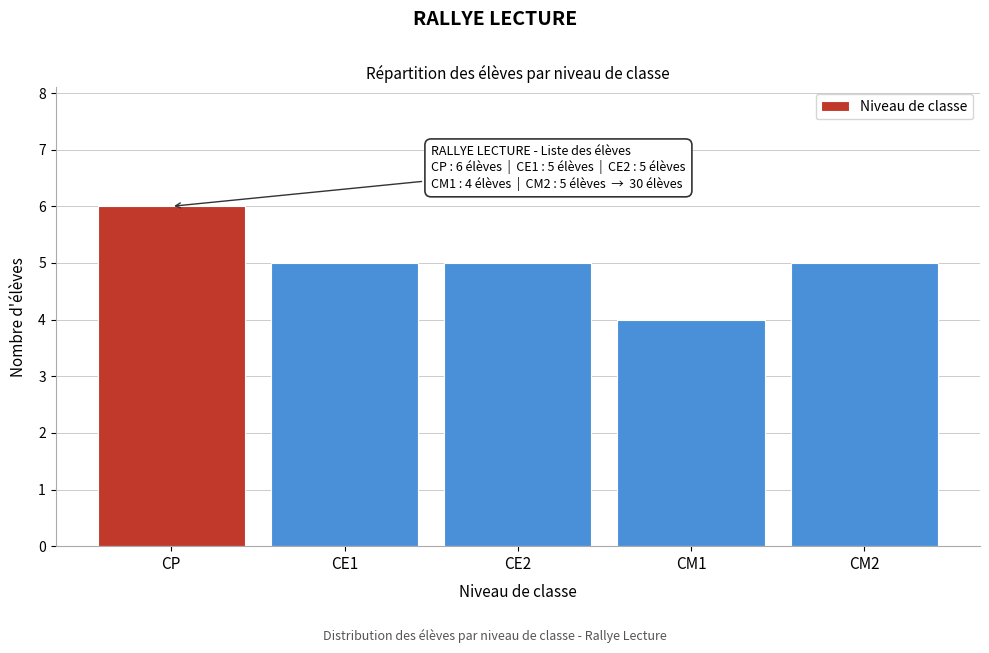

Reading left to right, transcribe all the data shown in this chart.

6	5	5	4	5